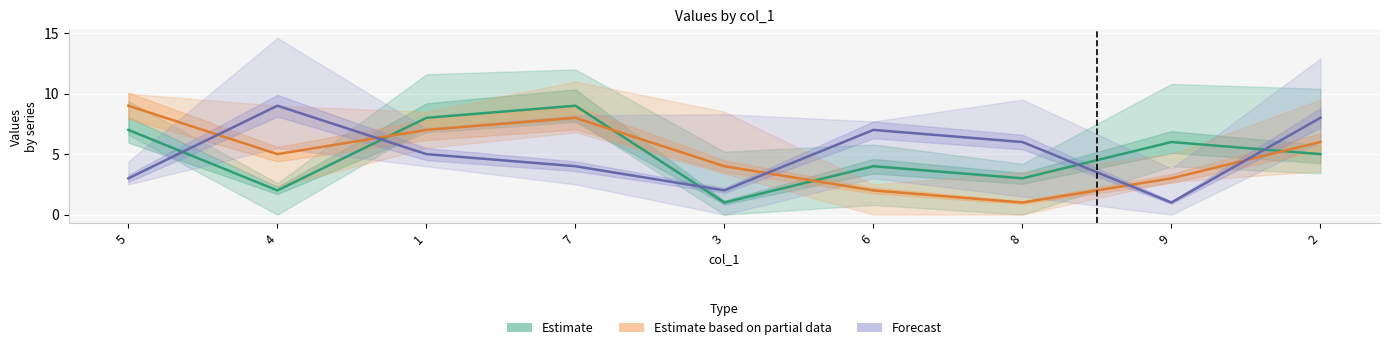

At 3, list the series in order from smallest to largest.

Estimate, Forecast, Estimate based on partial data